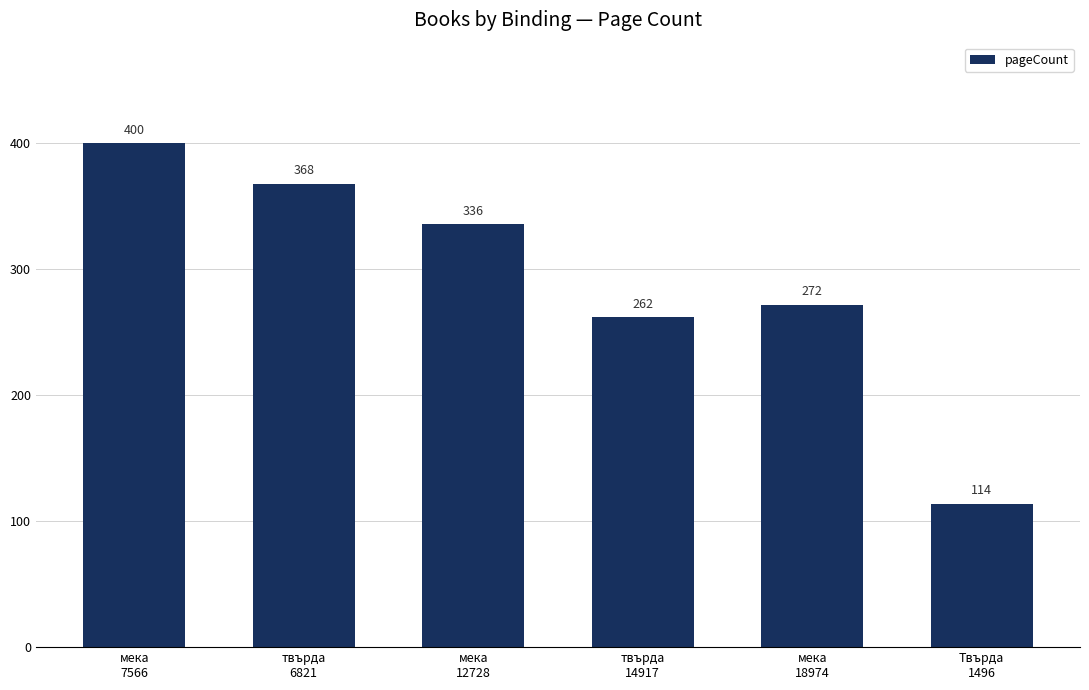

At which label does the data first exceed 336?

мека
7566